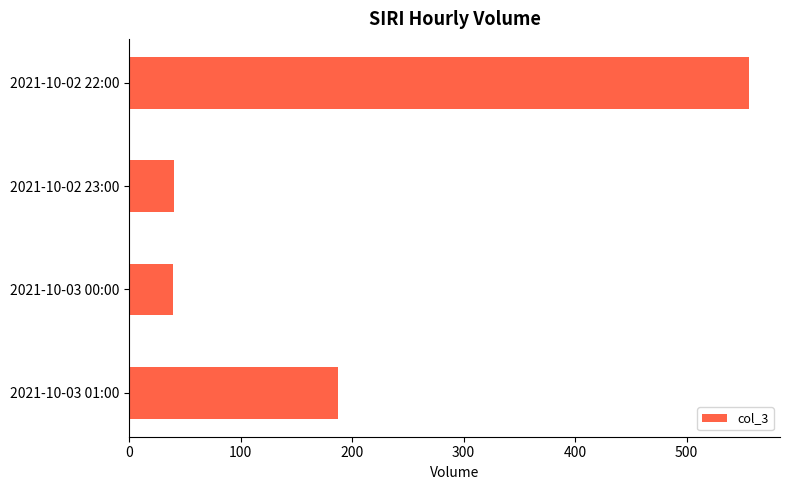

What is the difference between the second highest and second lowest values?

147